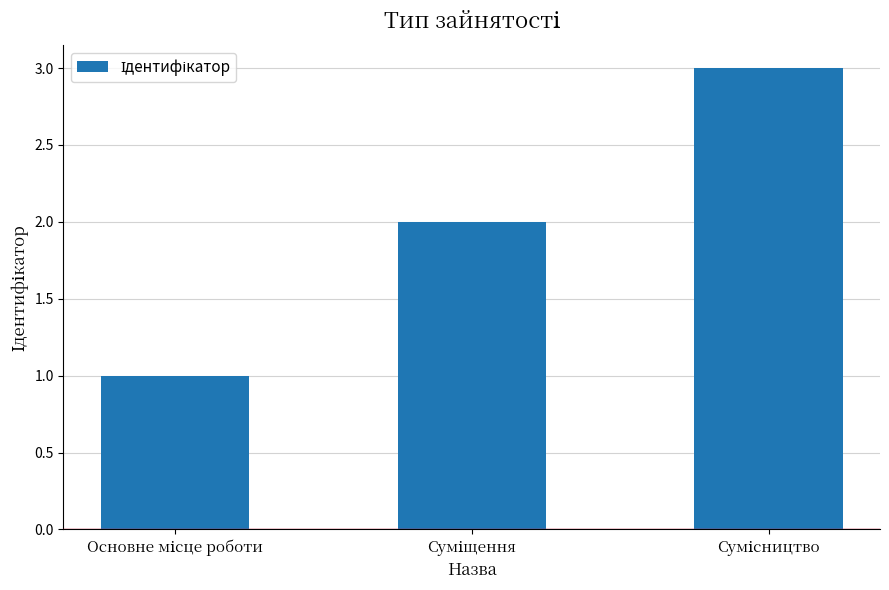

How many data points does each series have?

3